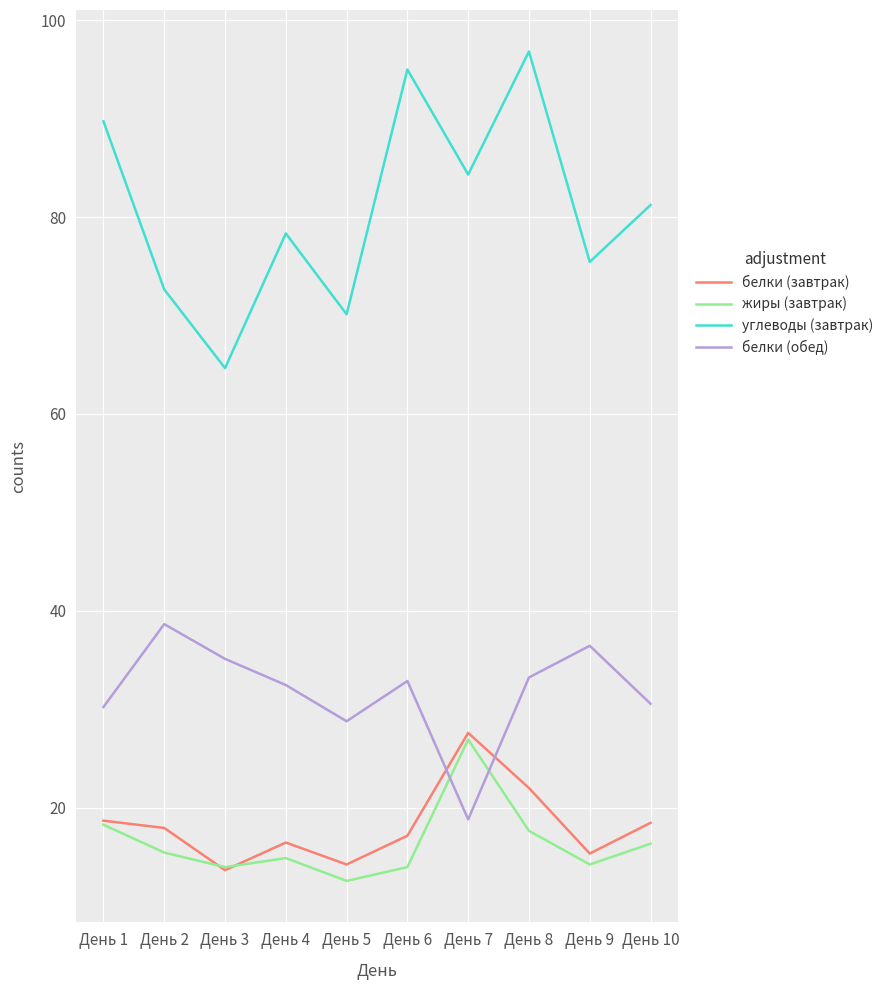

What is the greatest value displayed?

96.8